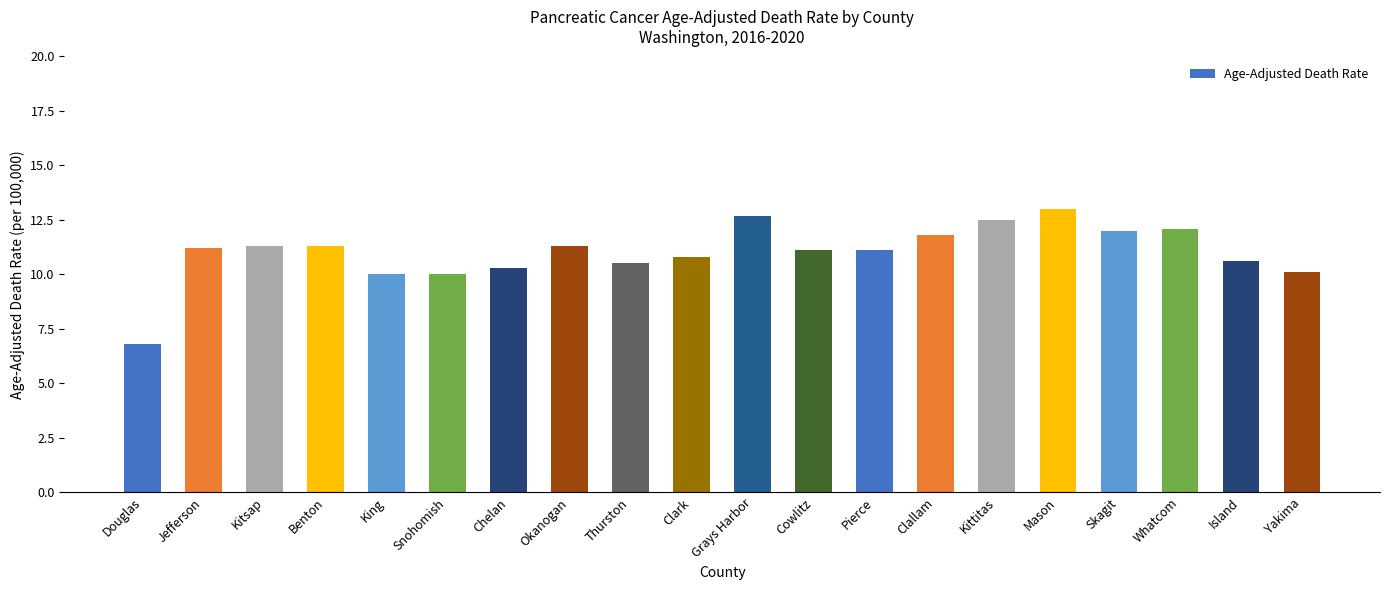

What position from the right is Snohomish?

15